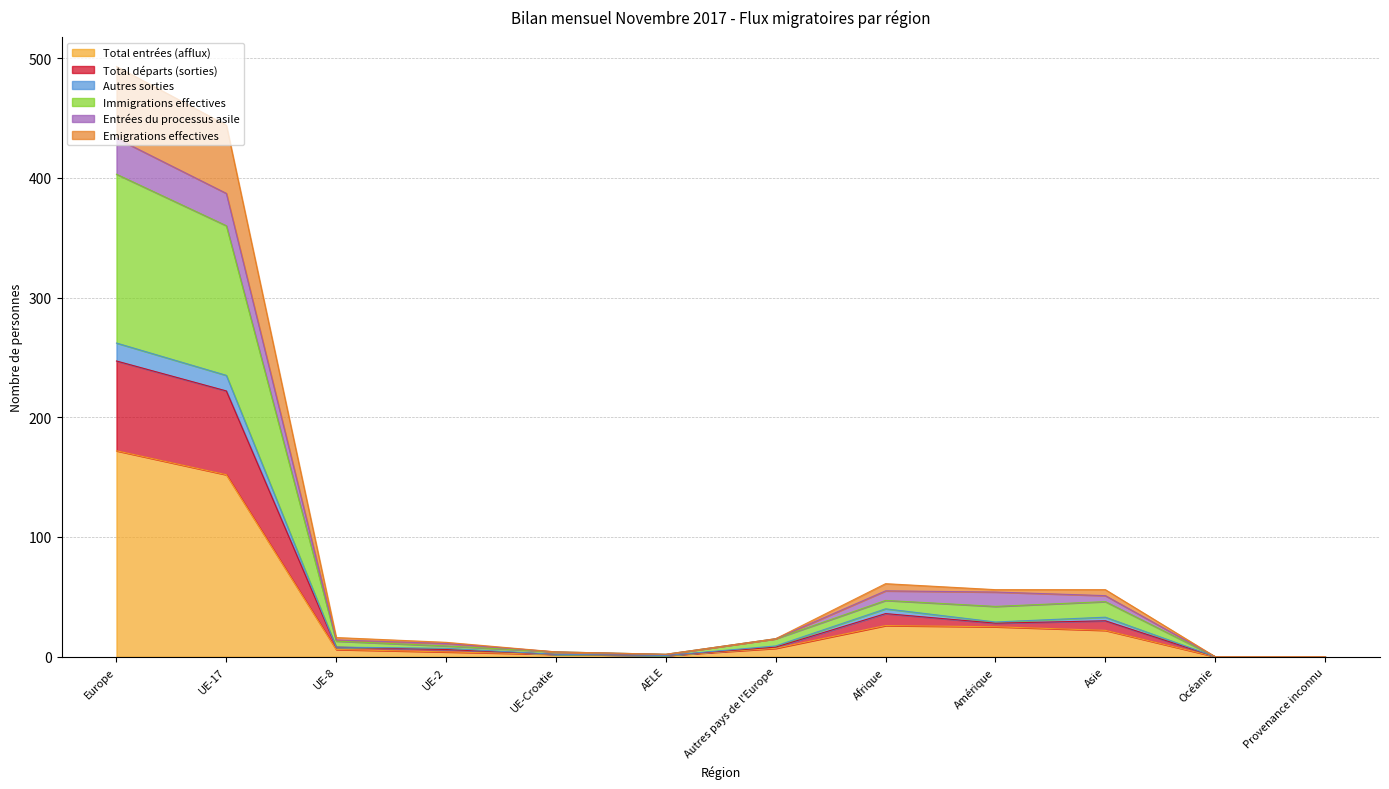

What position from the left is Autres pays de l'Europe?

7